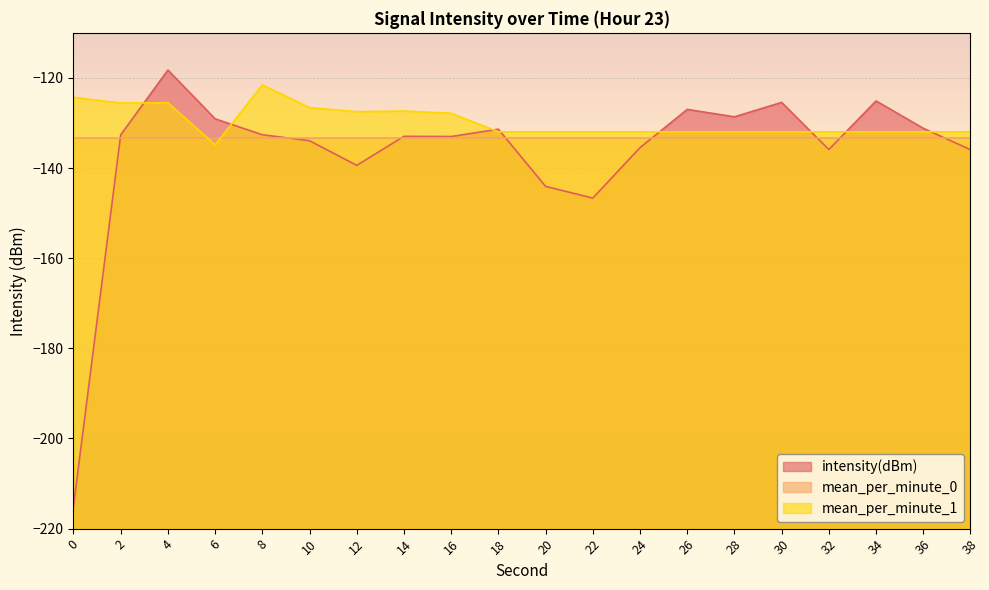

True or false: intensity(dBm) has a value of -192.2 at 6.

False